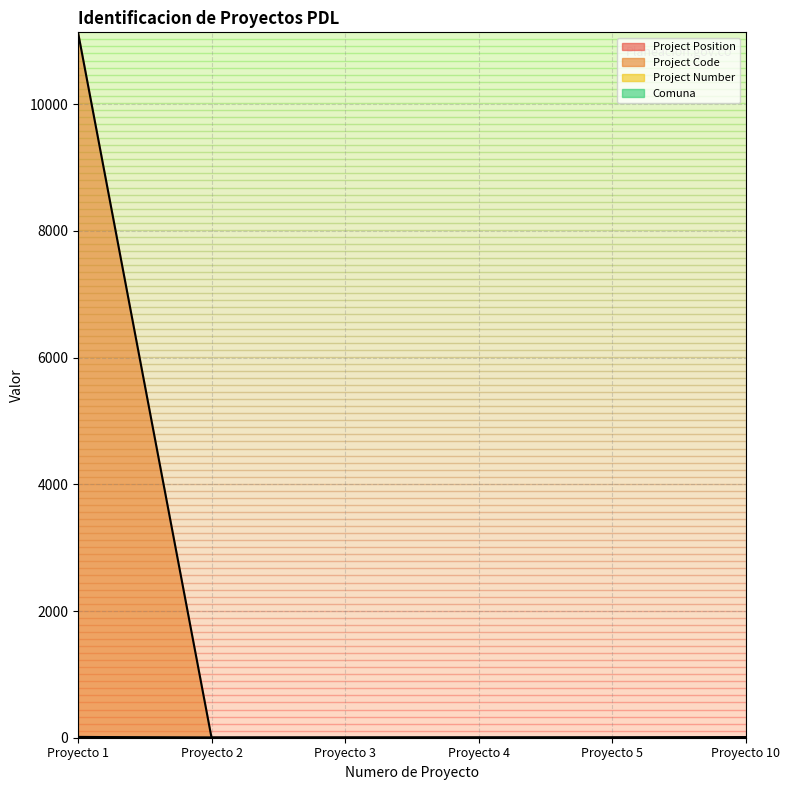

At which category is the sum across all series the highest?

Proyecto 1